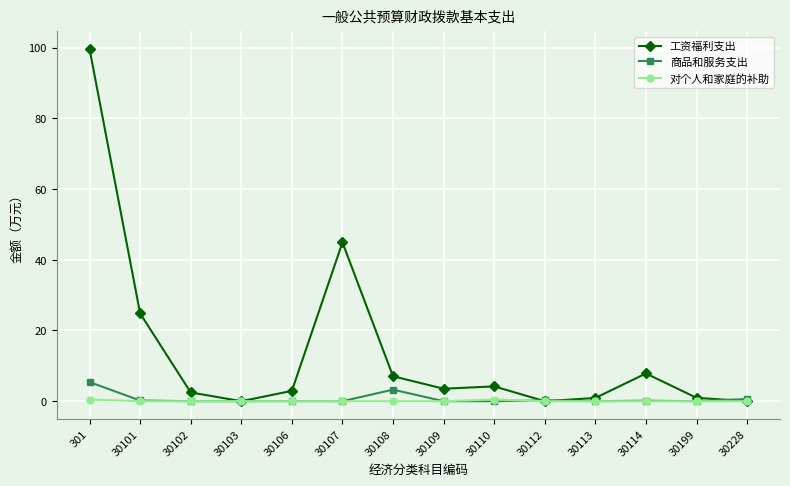

Is it true that 工资福利支出 equals 162.0 at 301?

False